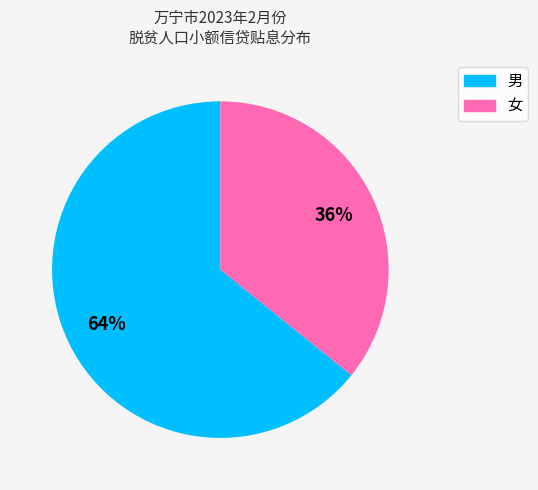

To the nearest percent, what percentage of the pie is 男?

64%